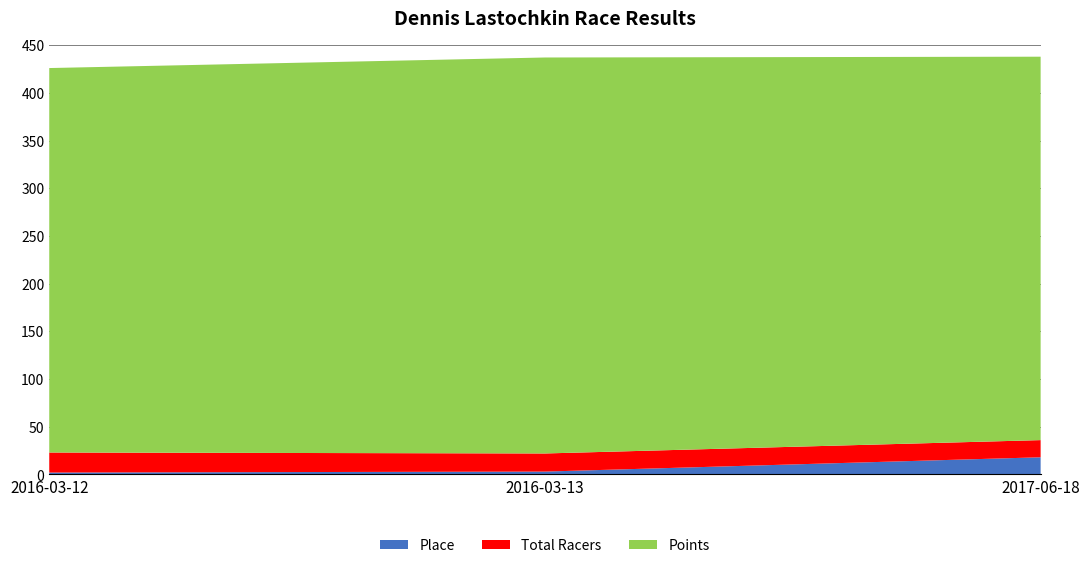

Reading left to right, transcribe all the data shown in this chart.

Place: 2.0	3.0	18.0
Total Racers: 21.0	19.0	18.0
Points: 403.1	415.2	402.0